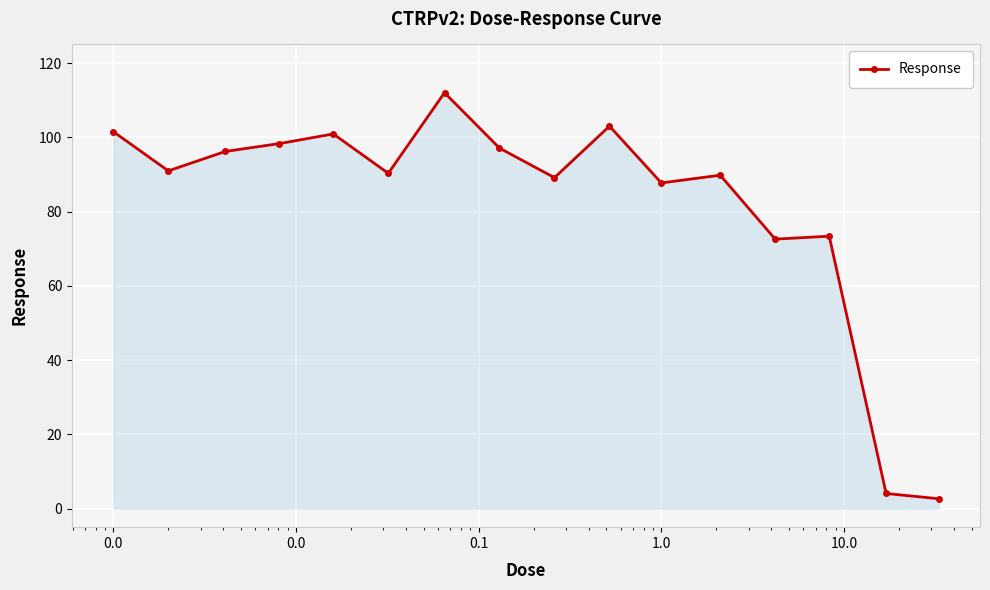

Does the chart have visible grid lines?

Yes